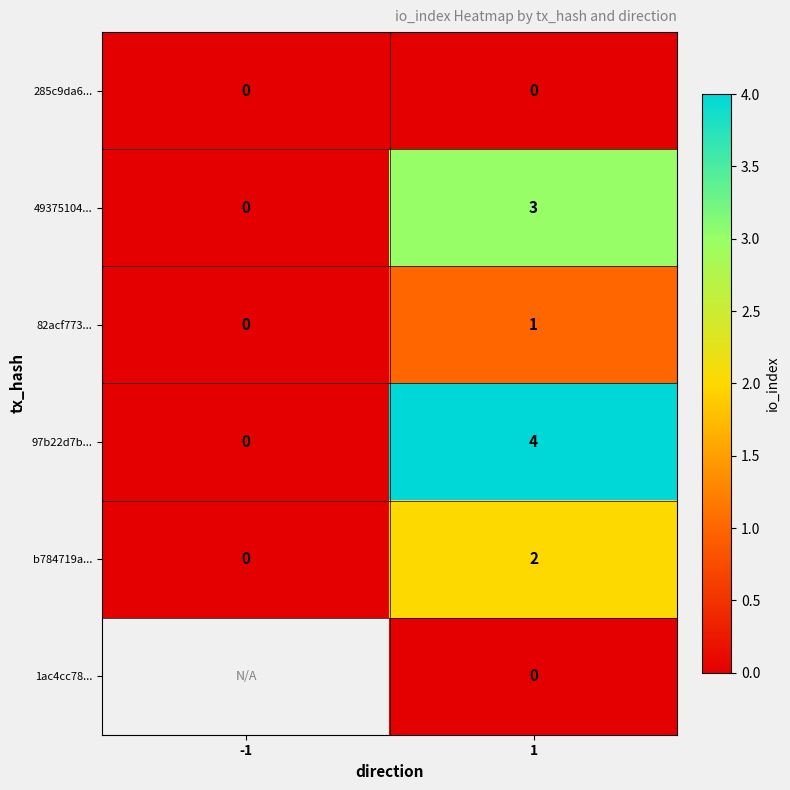

Rank the categories by 82acf773... value from highest to lowest.

1, -1